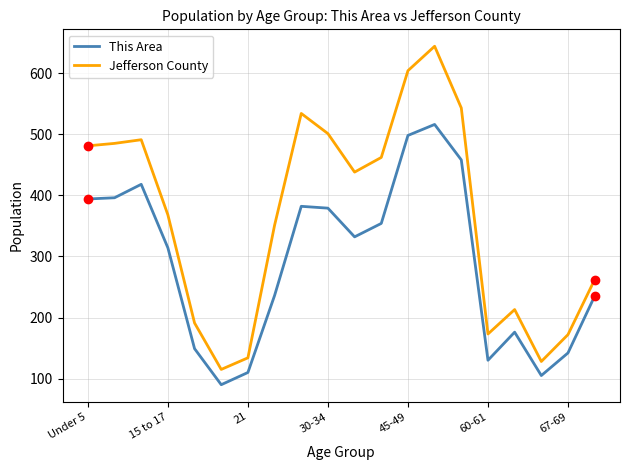

How many interior local peaks does the Jefferson County series have?

4